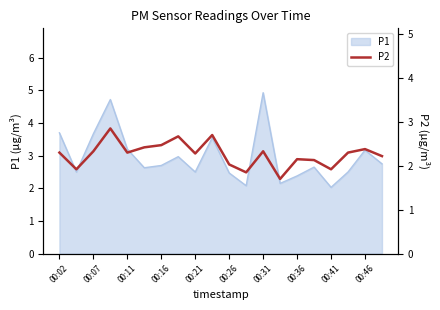

What position from the left is 15?

16